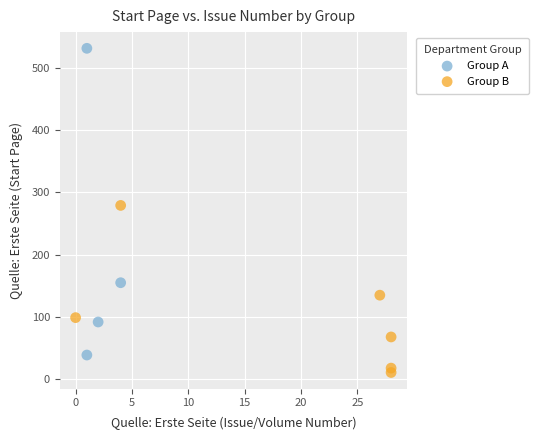

Which series contains the highest Y value?

Group A